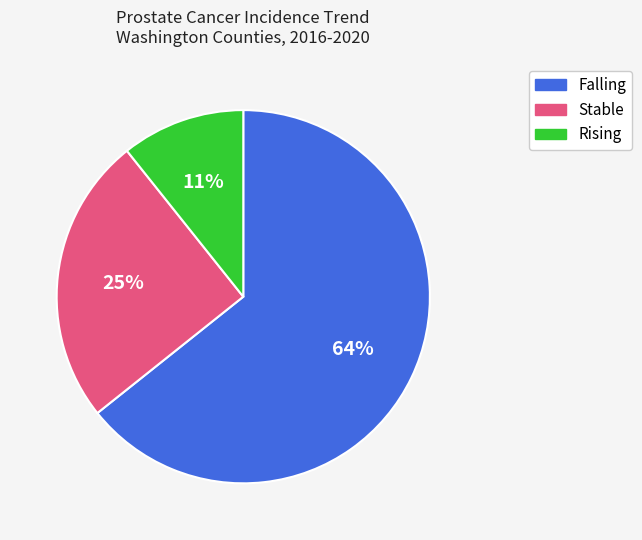

To the nearest percent, what is the average slice percentage?

33%